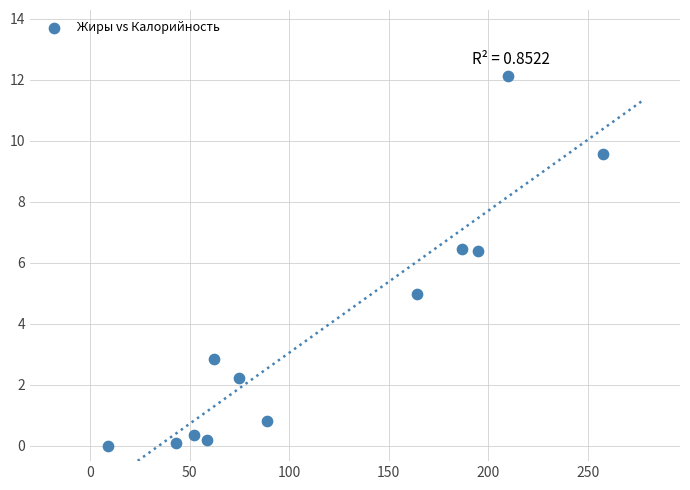

What is the average Y value?

3.8